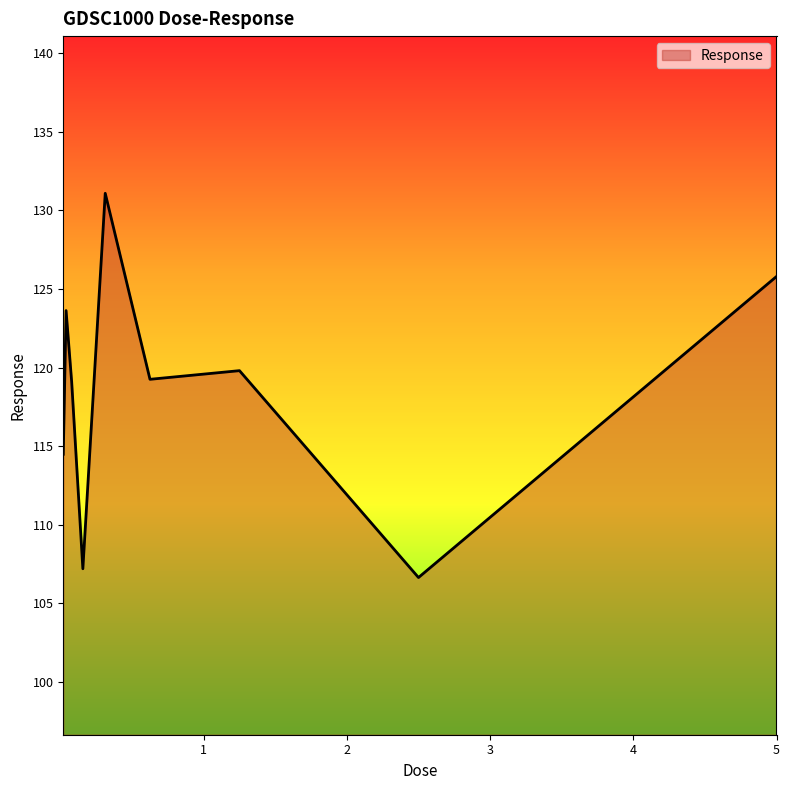

What is the difference between the maximum and minimum values?

24.4